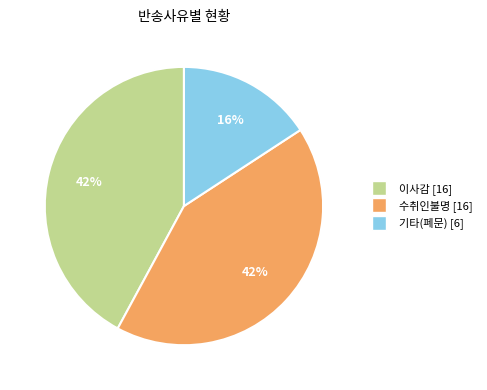

Is there any slice that represents more than half of the pie?

No